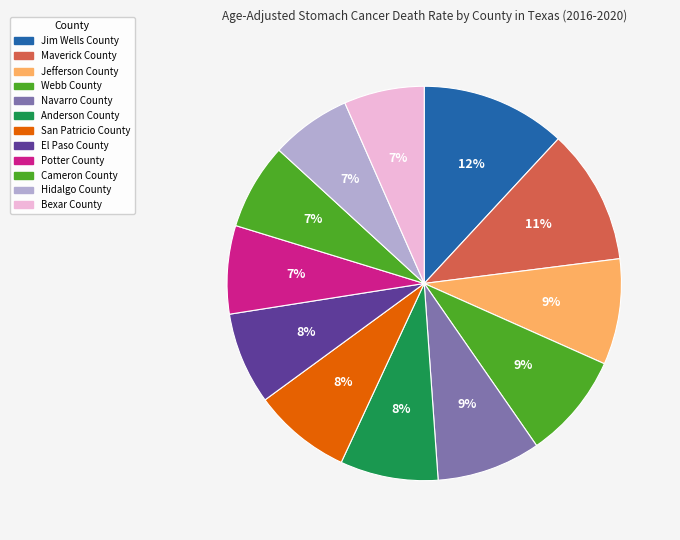

What percentage is the Jefferson County slice, to the nearest percent?

9%